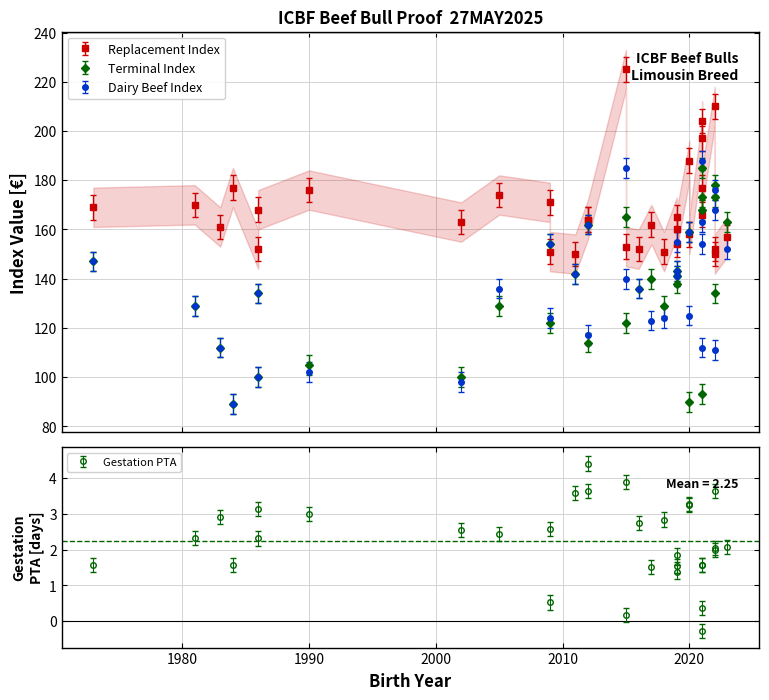

Which series ends up on top after the final intersection of Dairy Beef Index and Terminal Index?

Terminal Index